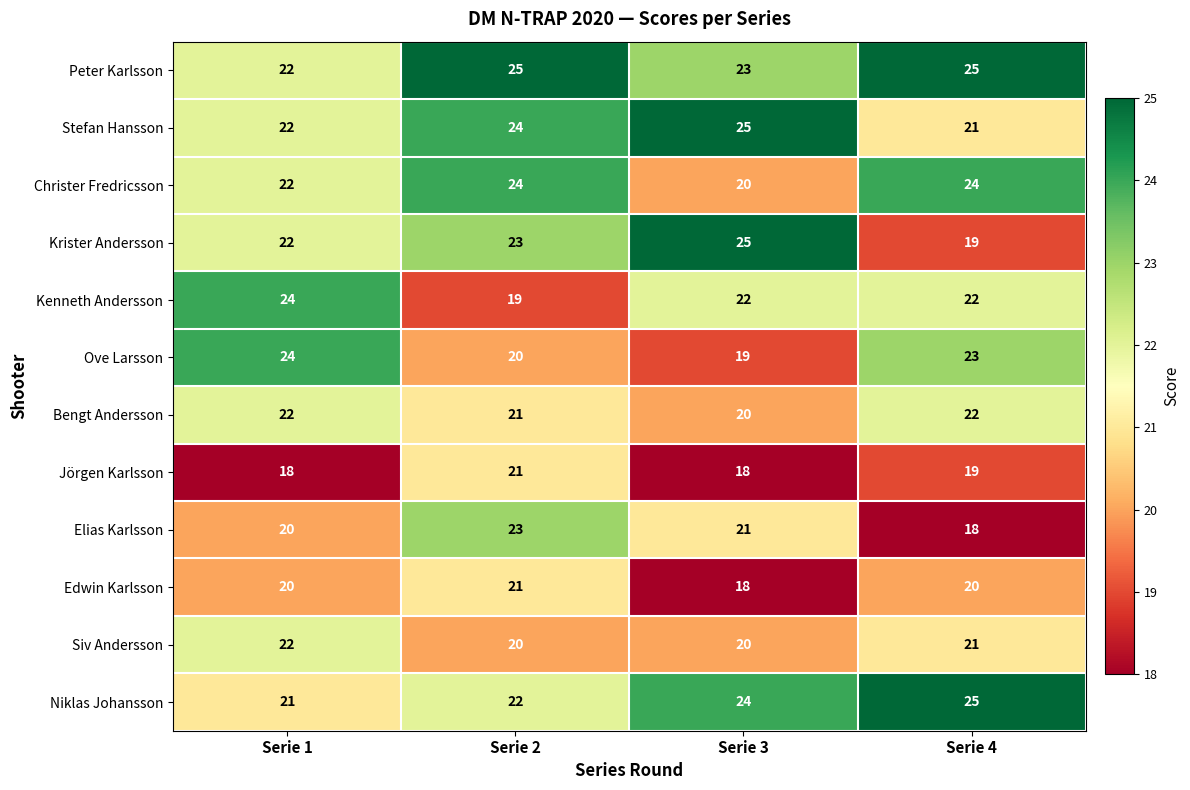

What is the difference between the maximum and minimum values in the Ove Larsson series?

5